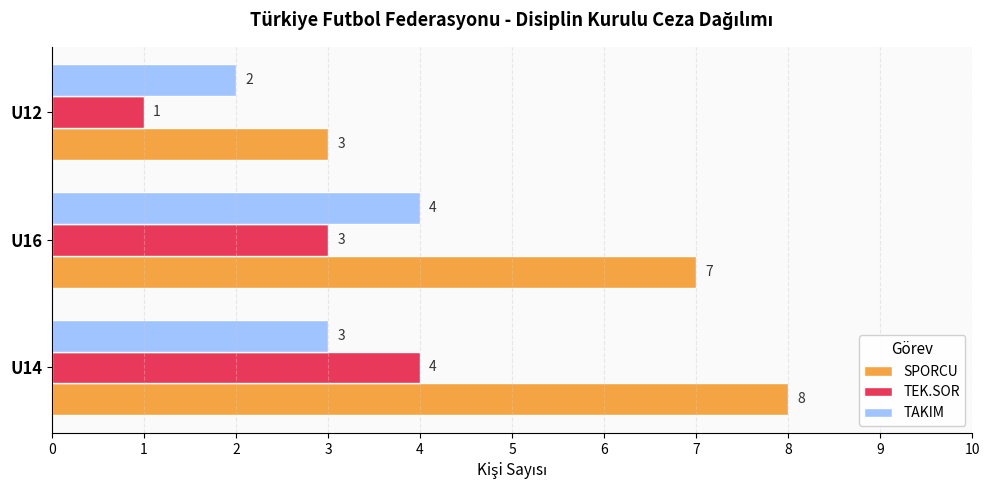

What is the difference between the second highest and minimum values in the SPORCU series?

4